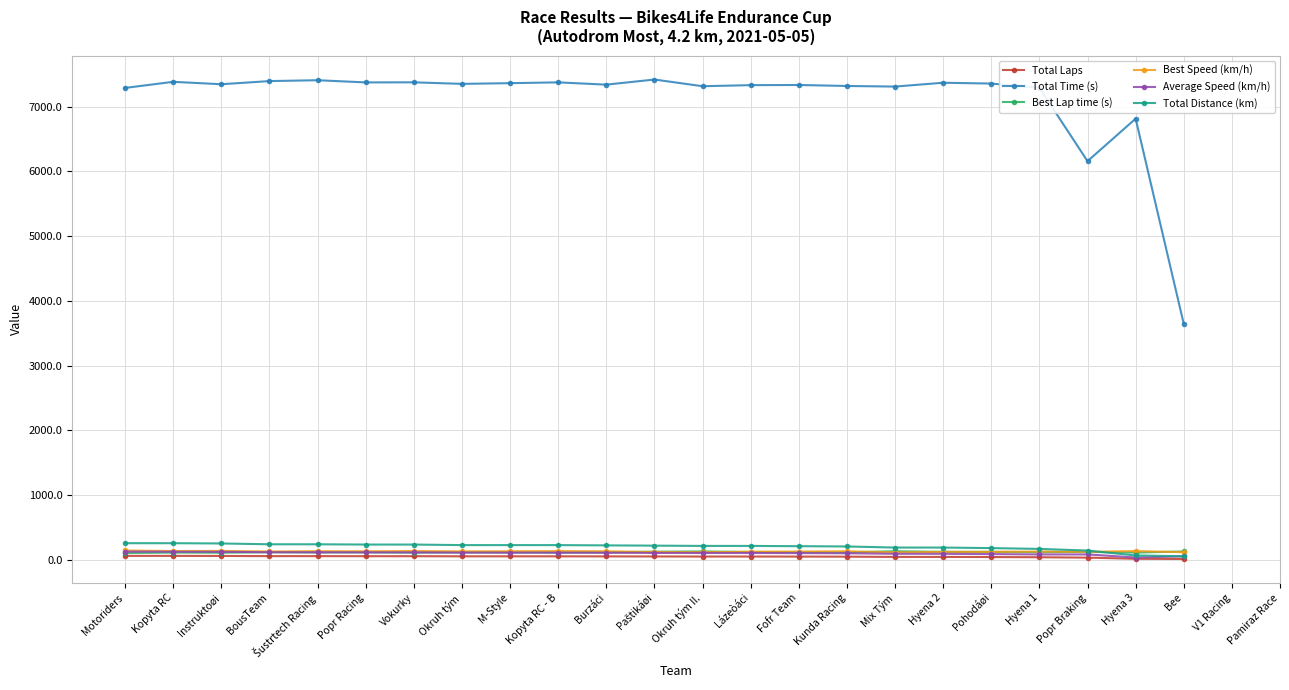

Where does the Best Lap time (s) series first go above 116?

BousTeam